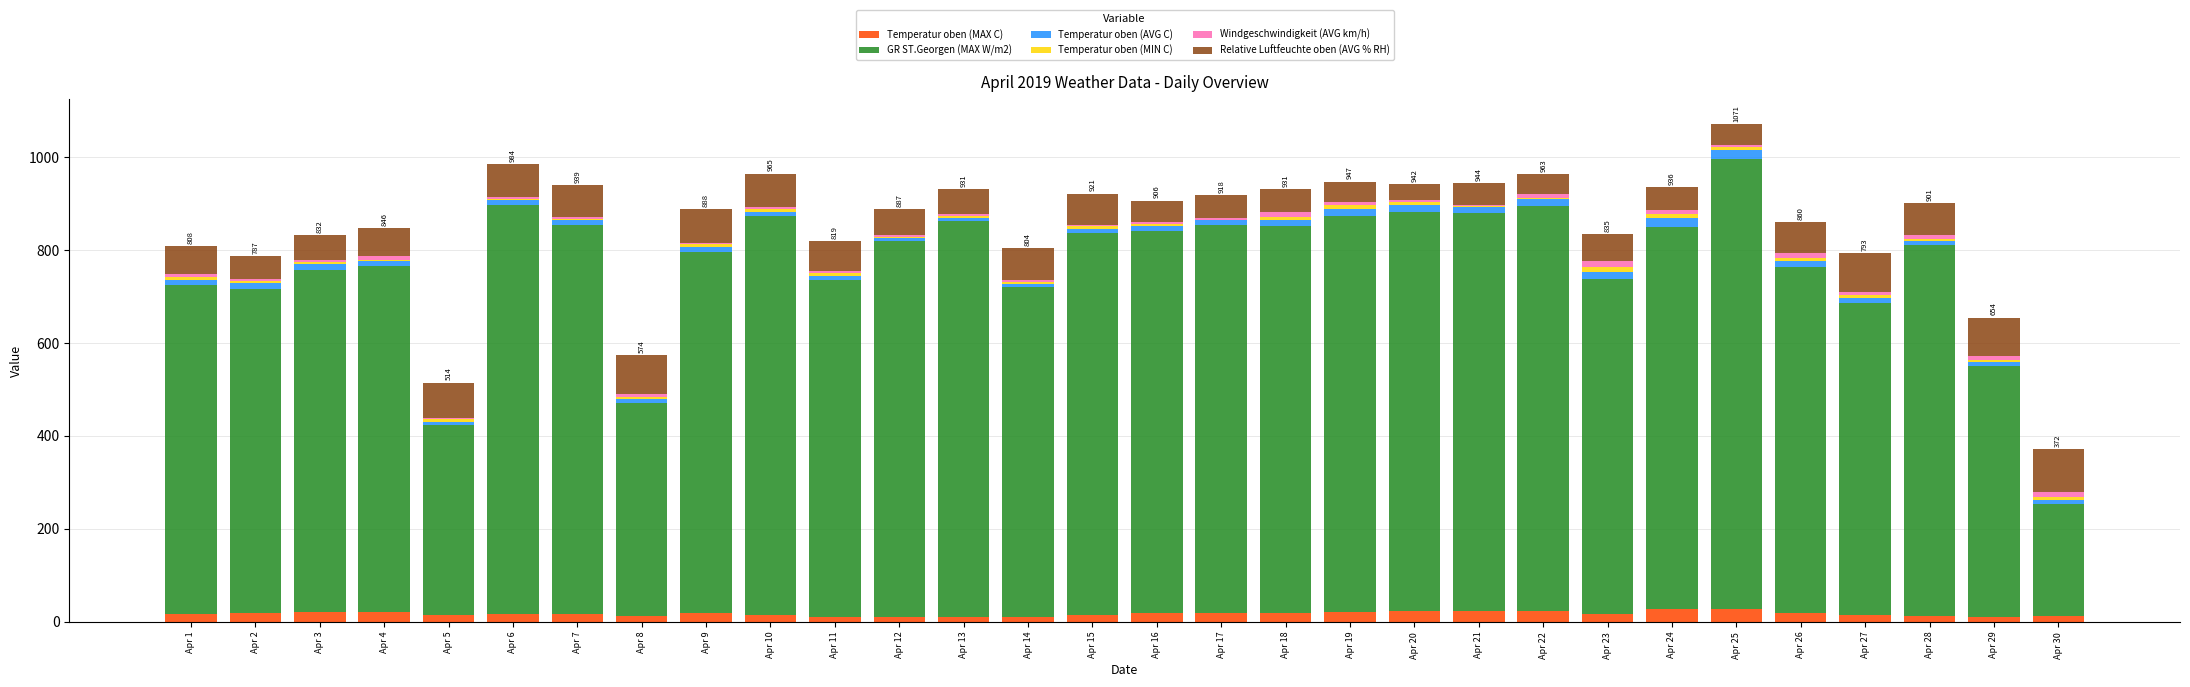

What is the sum of all Temperatur oben (MAX C) values?

513.2